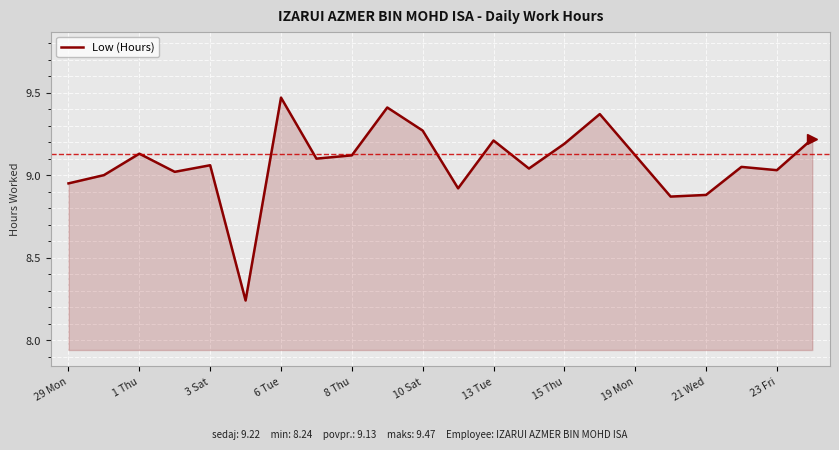

What is the difference between the maximum and minimum values?

1.2